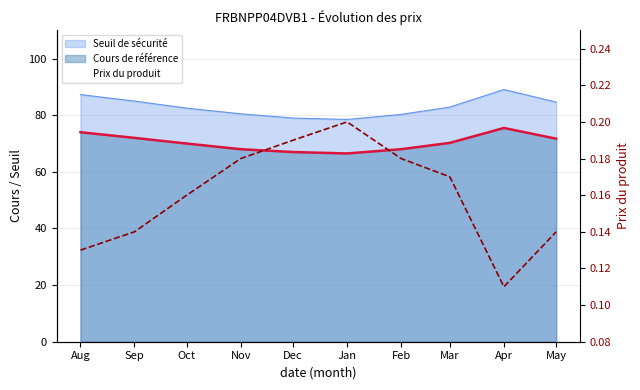

Reading left to right, what are all the values shown in this chart?

0.1	0.1	0.2	0.2	0.2	0.2	0.2	0.2	0.1	0.1